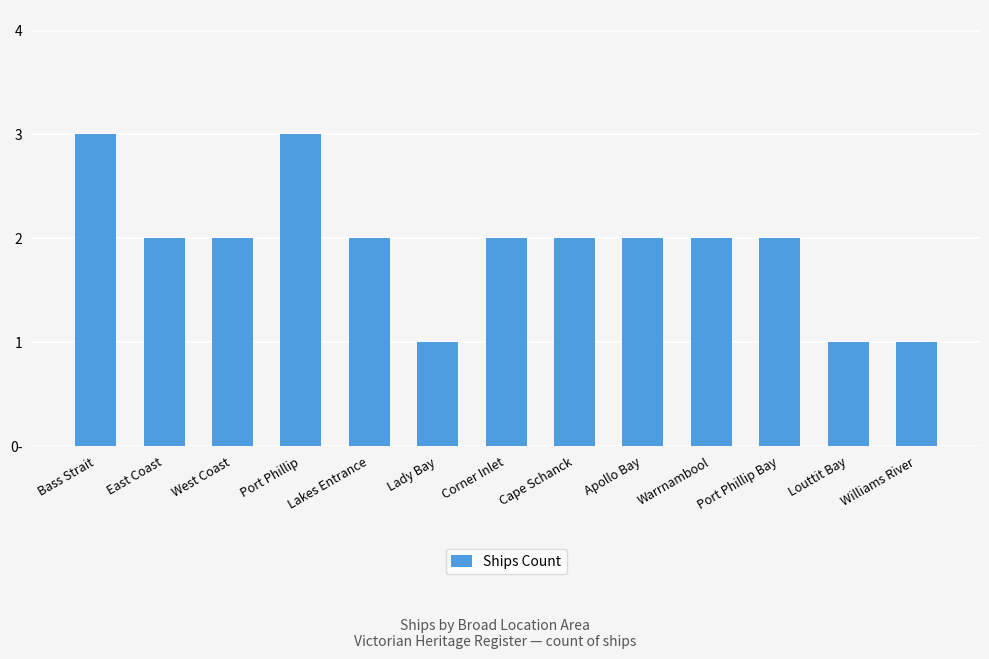

What is the value of the 4th bar from the left?

3